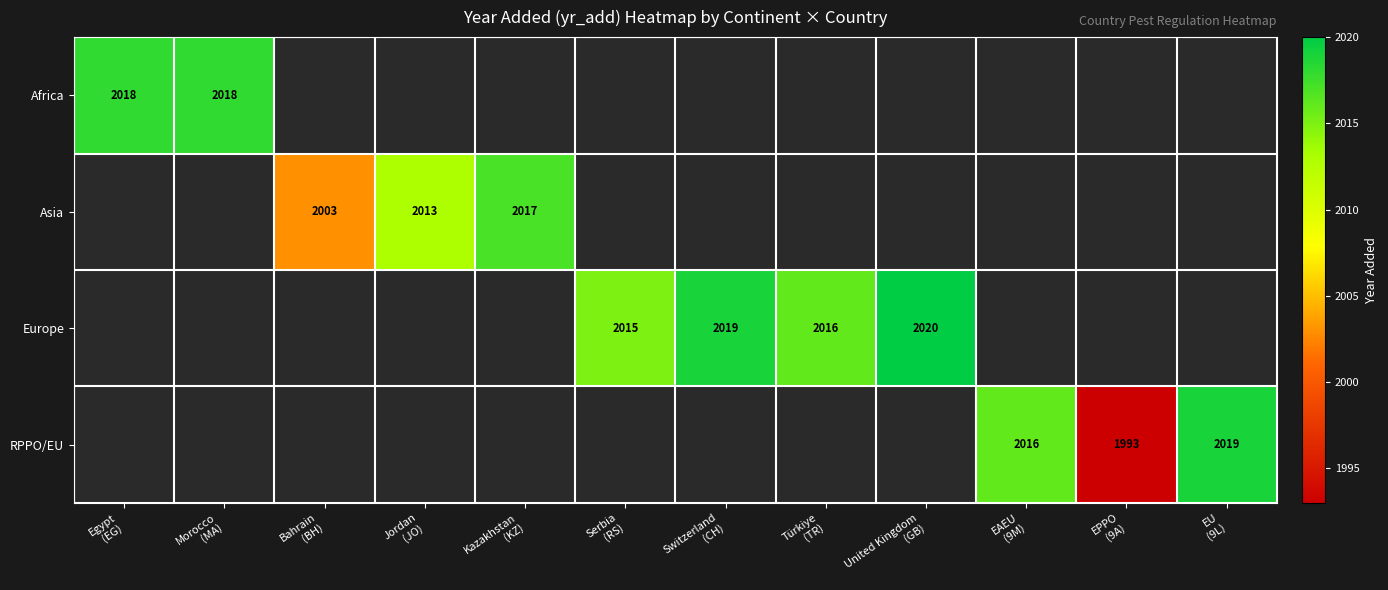

What is the maximum value shown in the chart?

2020.0